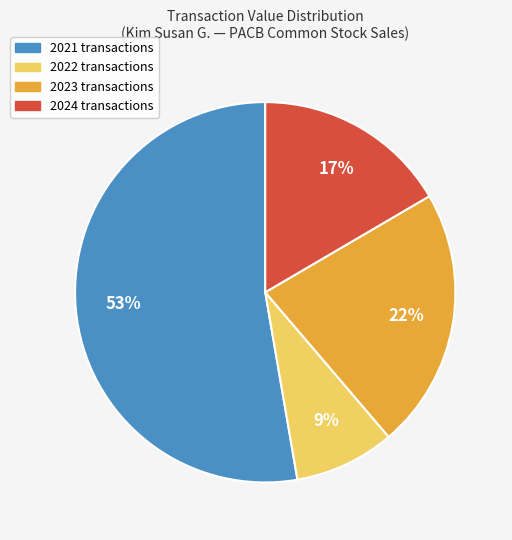

Count the number of slices in the pie.

4